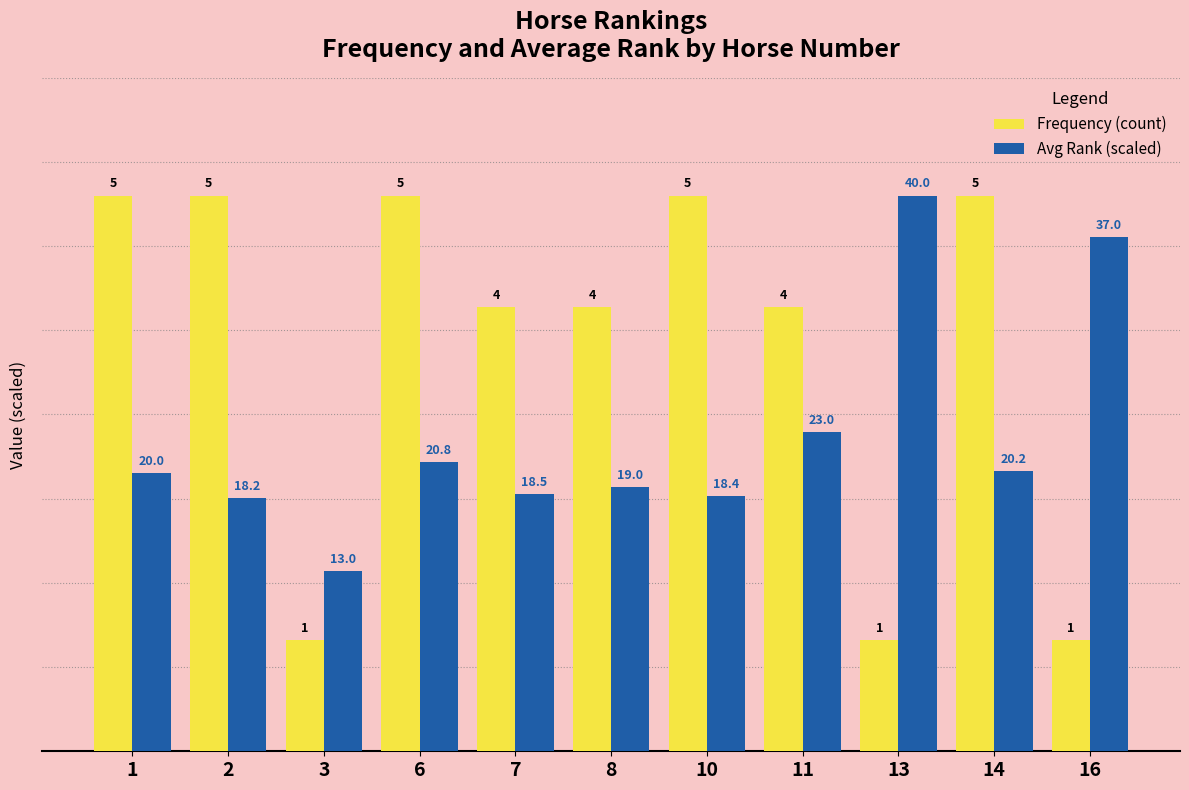

Are the bars grouped side by side (vs. stacked)?

Yes